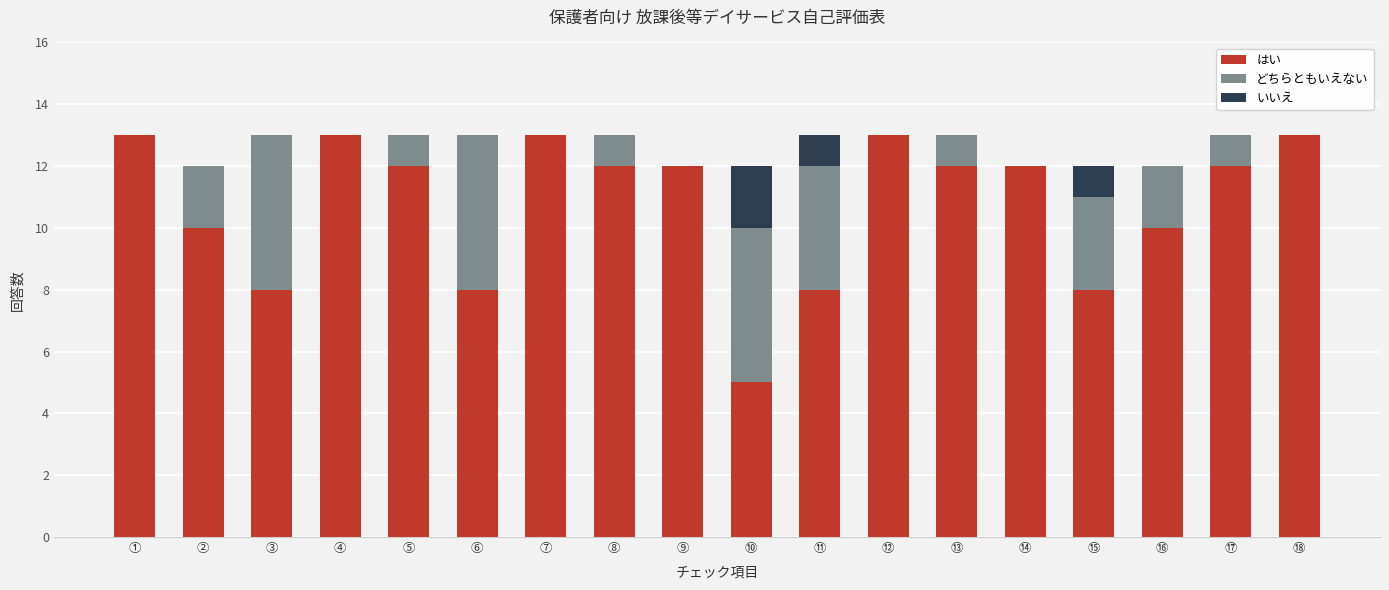

What is the highest value of the はい series?

13